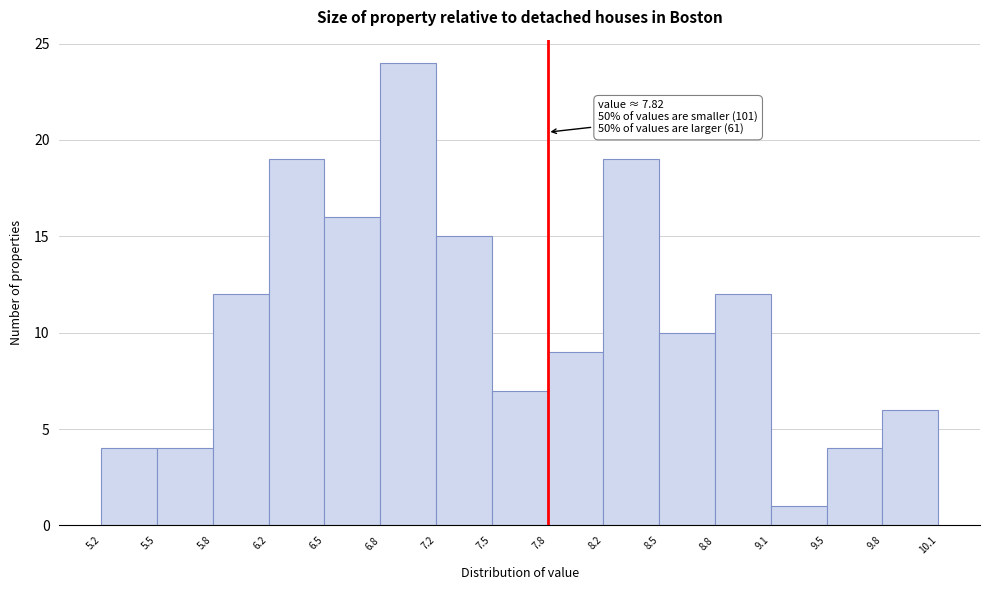

Over which range of the x-axis is the bar tallest?

6.8 to 7.2